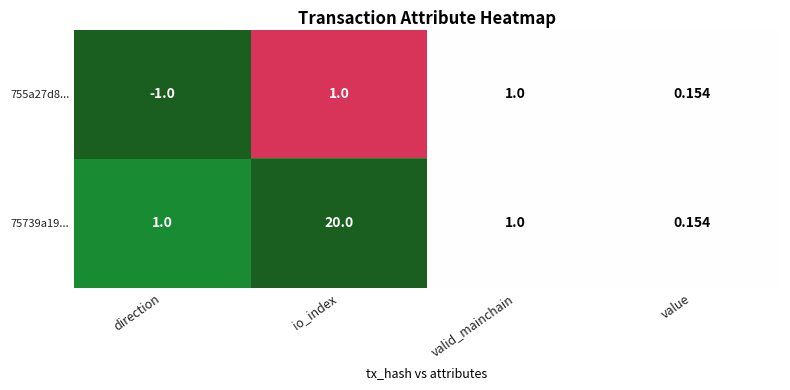

How many categories are shown in the chart?

4